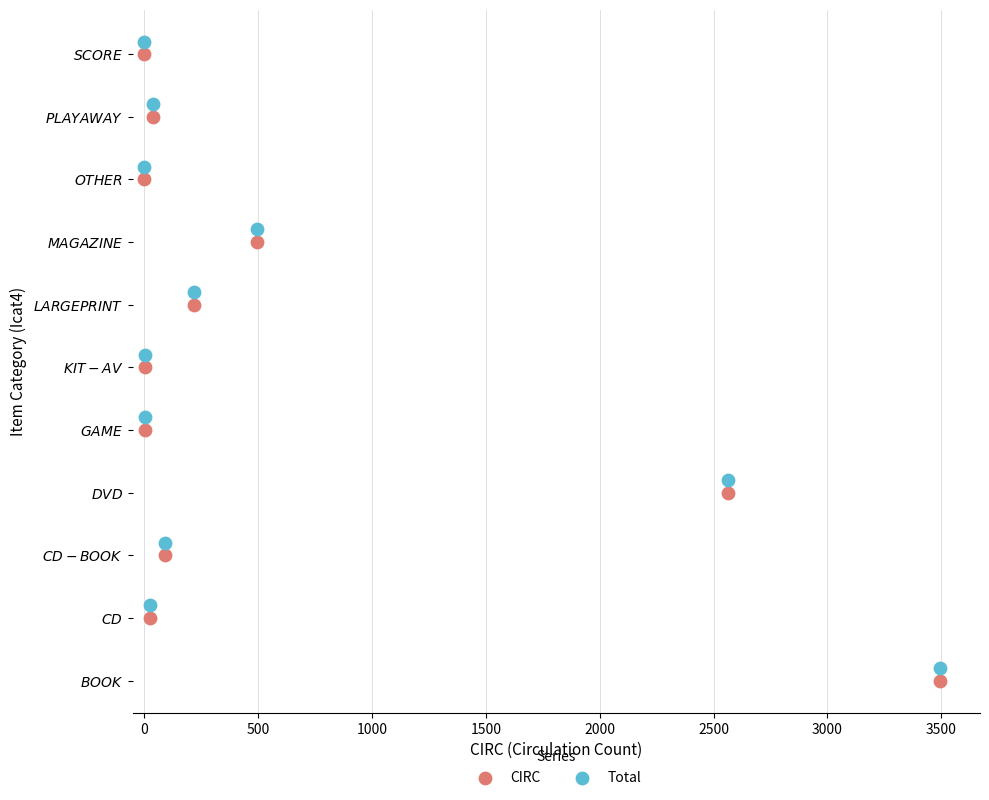

What are all the series names shown in the legend?

CIRC, Total